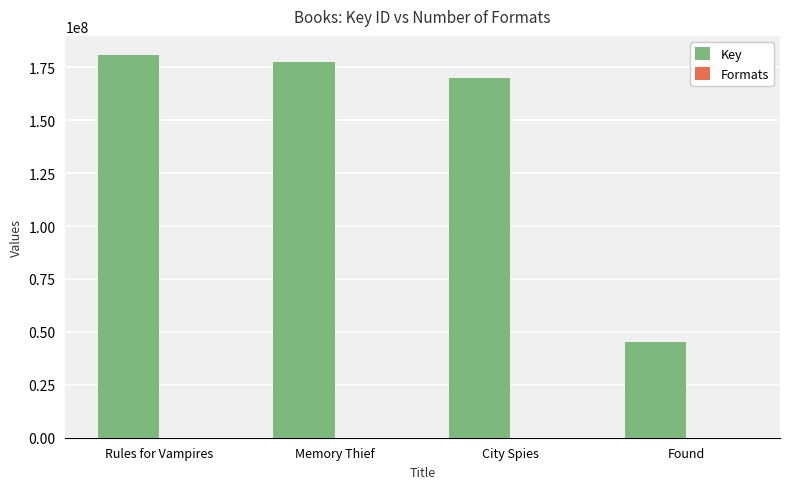

What is the sum of all Key values?

573657059